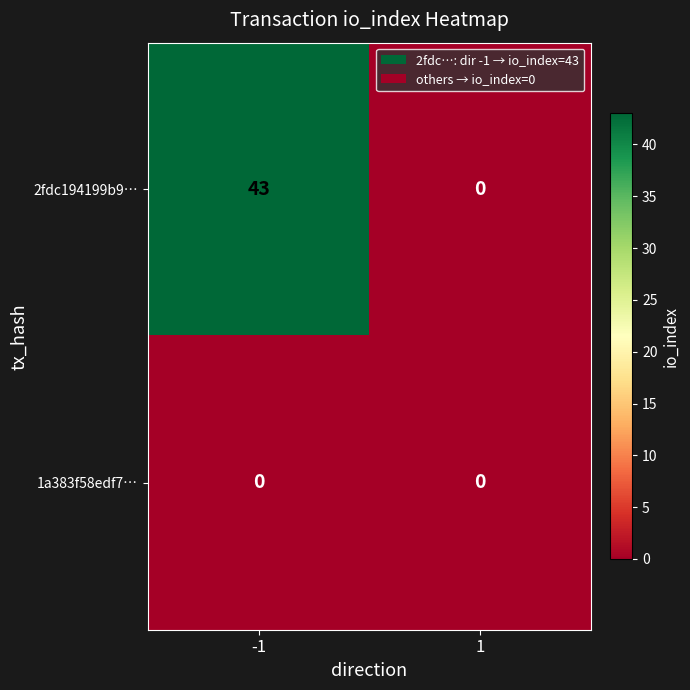

At how many categories does at least one series exceed 33?

1